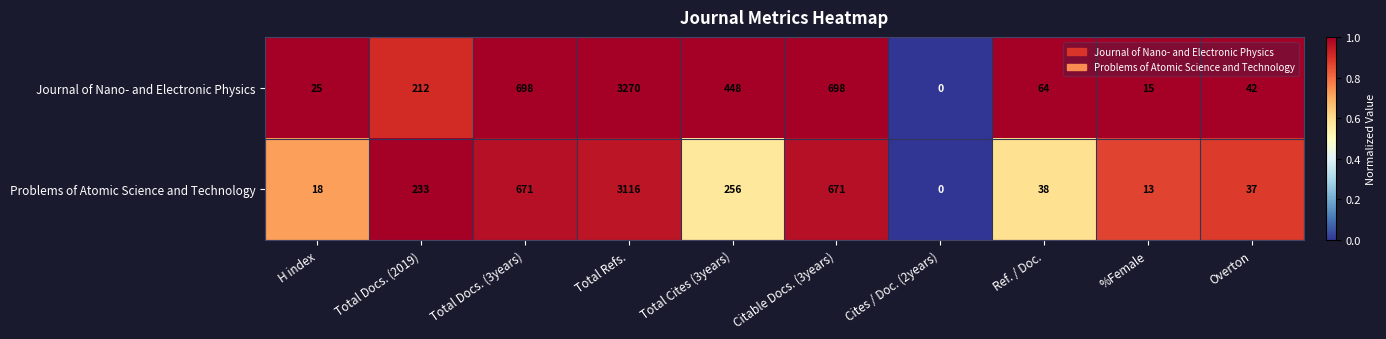

Which label corresponds to the smallest value in the chart?

Cites / Doc. (2years)